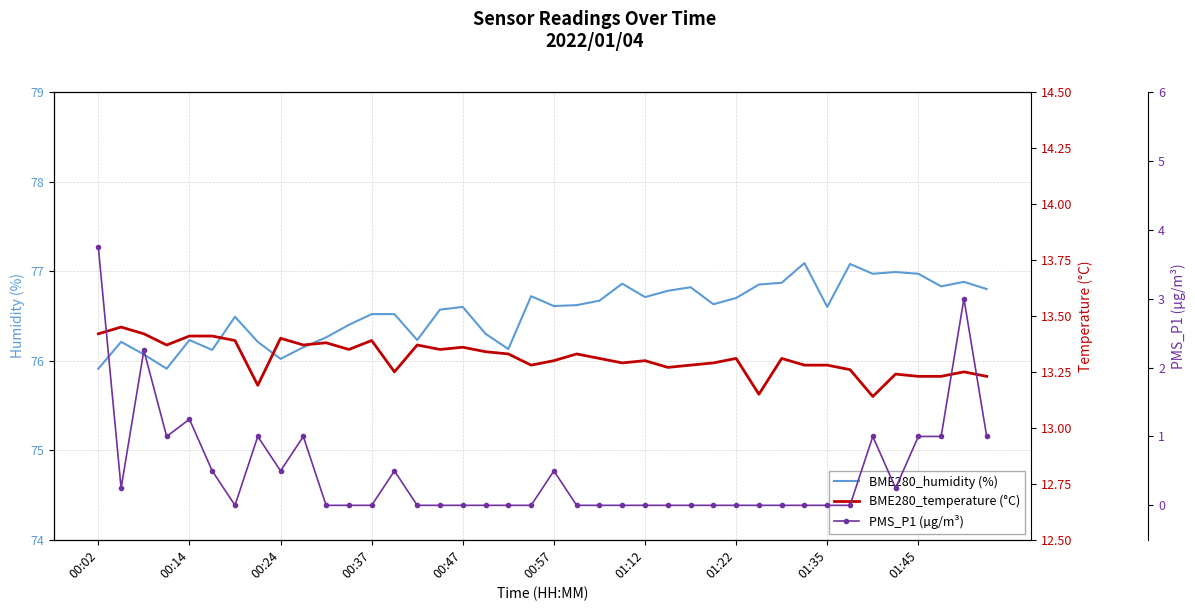

What is the maximum value for BME280_temperature (°C)?

13.4